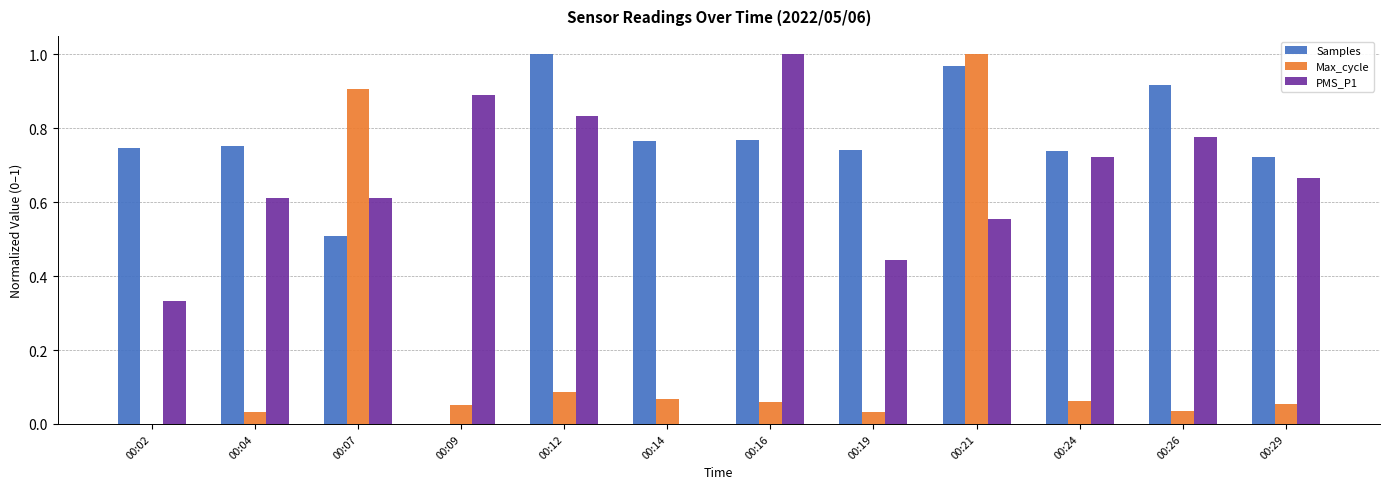

Which series changed the most between 00:02 and 00:12?

PMS_P1